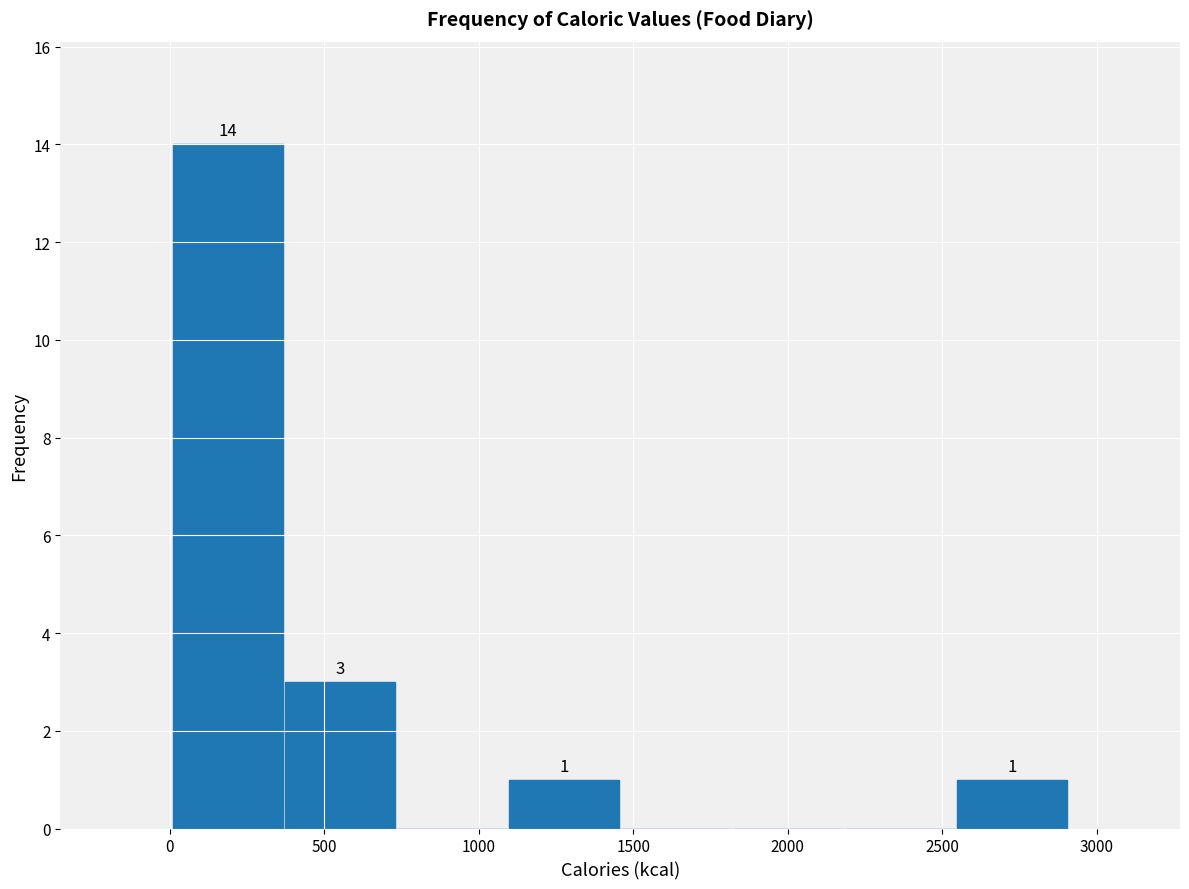

Over which range of the x-axis is the bar tallest?

0 to 350